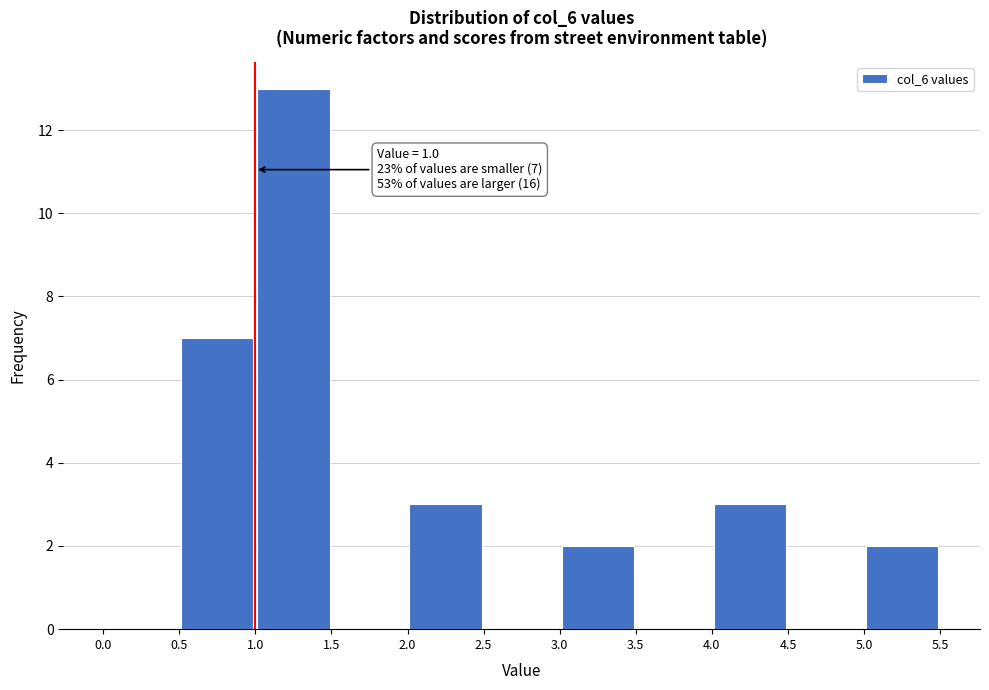

Over which range of the x-axis is the bar tallest?

1.0 to 1.5